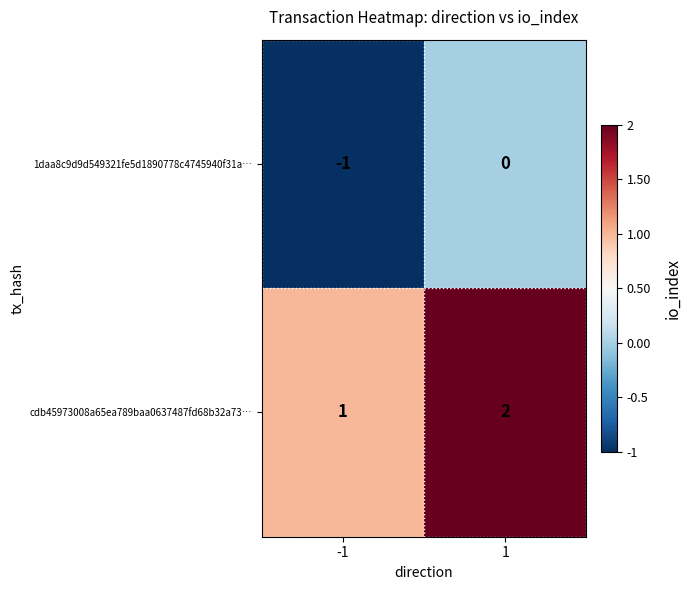

True or false: 1daa8c9d9d549321fe5d1890778c4745940f31a… has a value of 0 at 1.

True